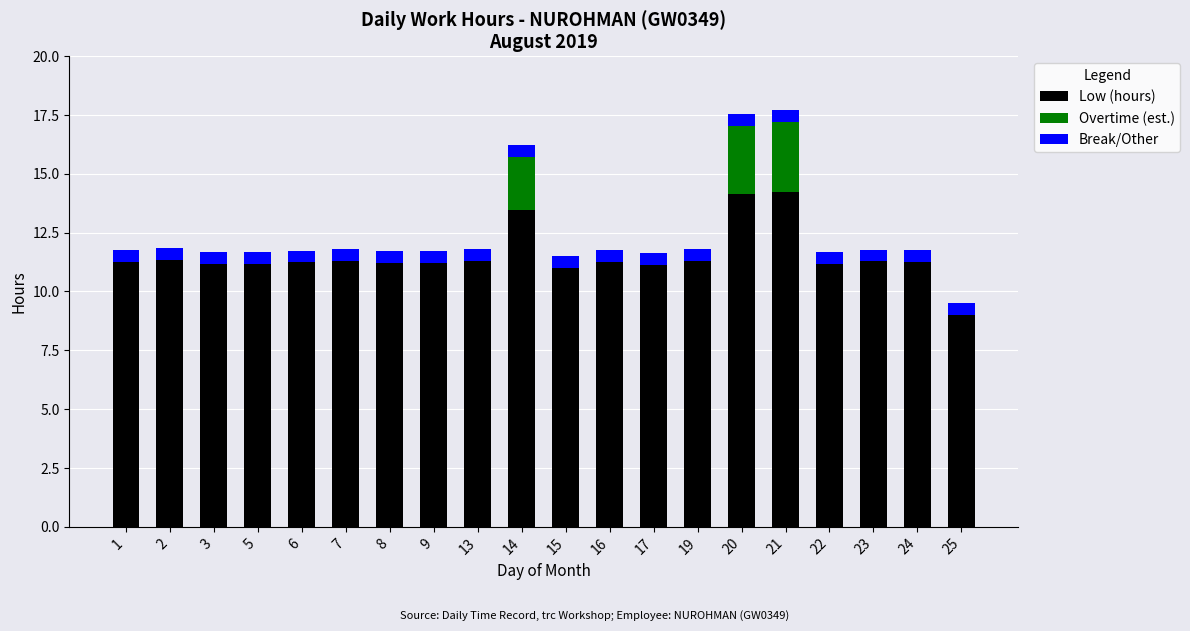

What are all the series names shown in the legend?

Low (hours), Overtime (est.), Break/Other